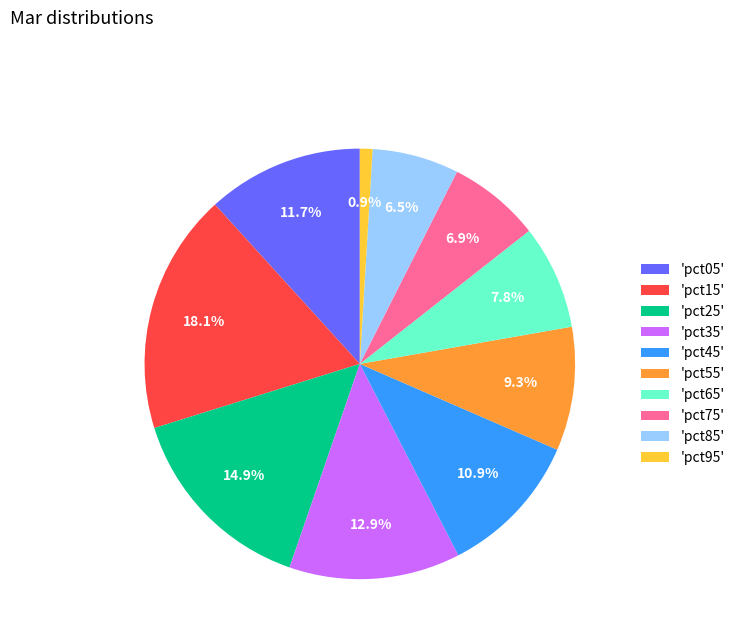

Is 'pct45' the majority of the pie?

No